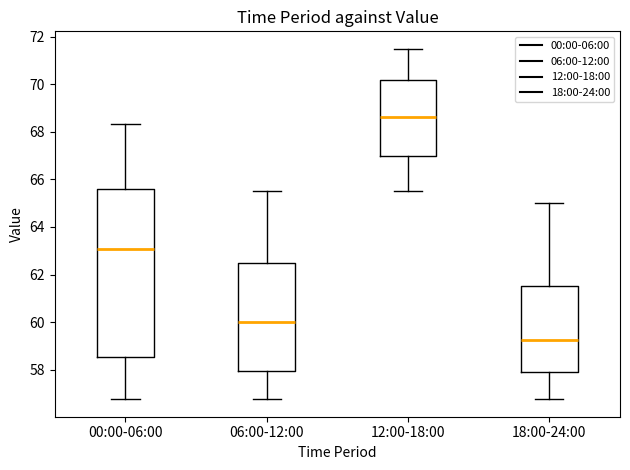

Which box's median line is the lowest?

18:00-24:00